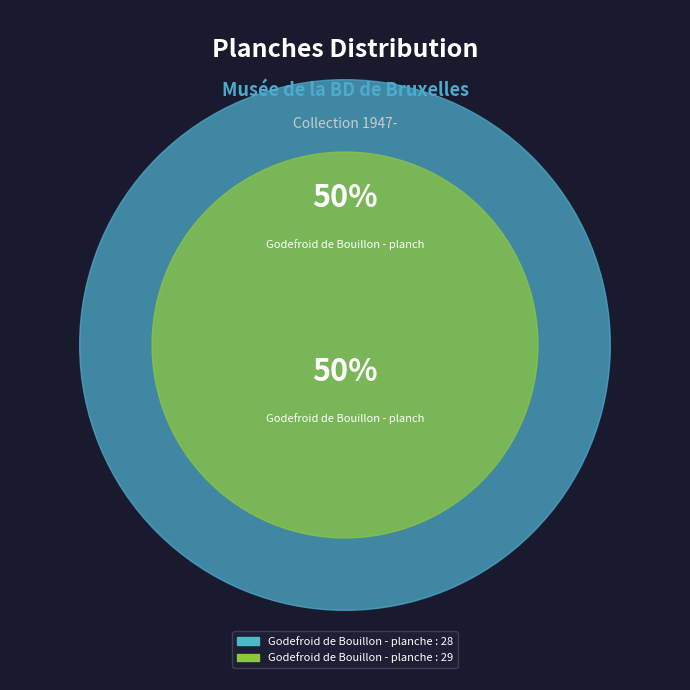

The Godefroid de Bouillon - planche : 28 slice represents 50% of the pie. True or false?

True